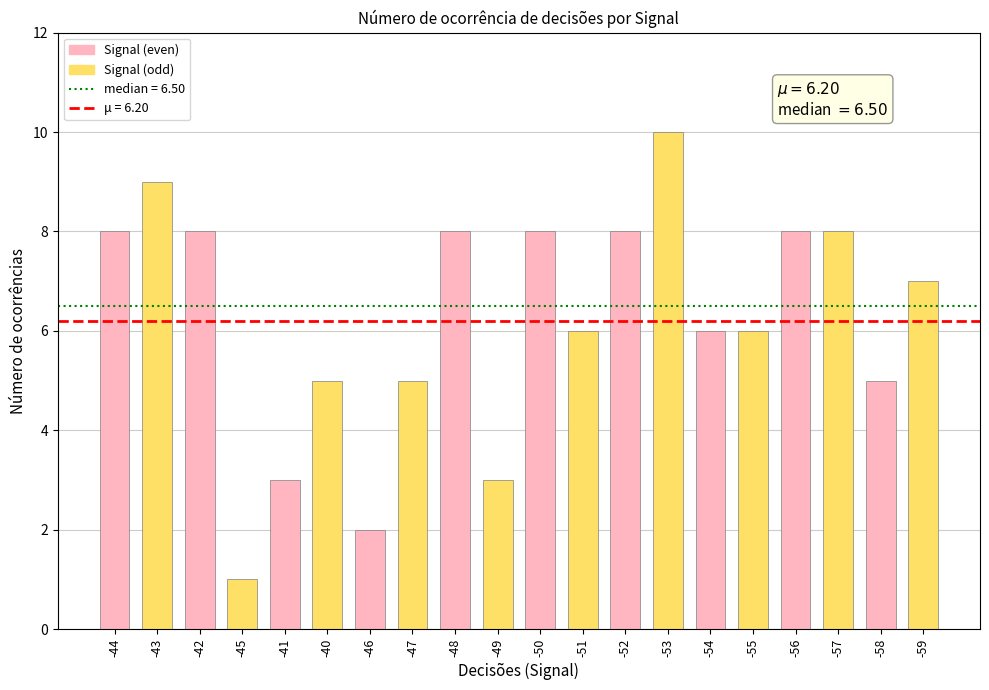

How many data points are less than 7?

10